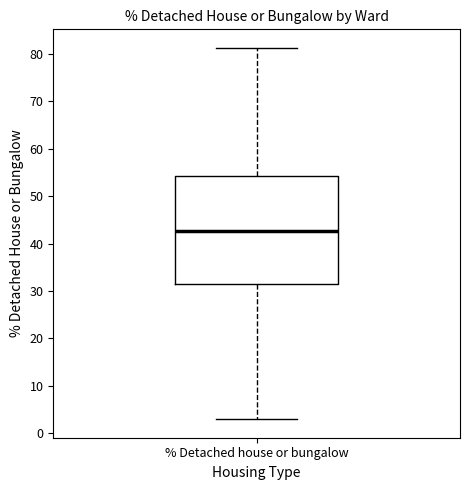

Where does the upper whisker of the box for % Detached house or bungalow end on the y-axis? The values are not printed on the chart, so give them approximately, as read against the axis.

81